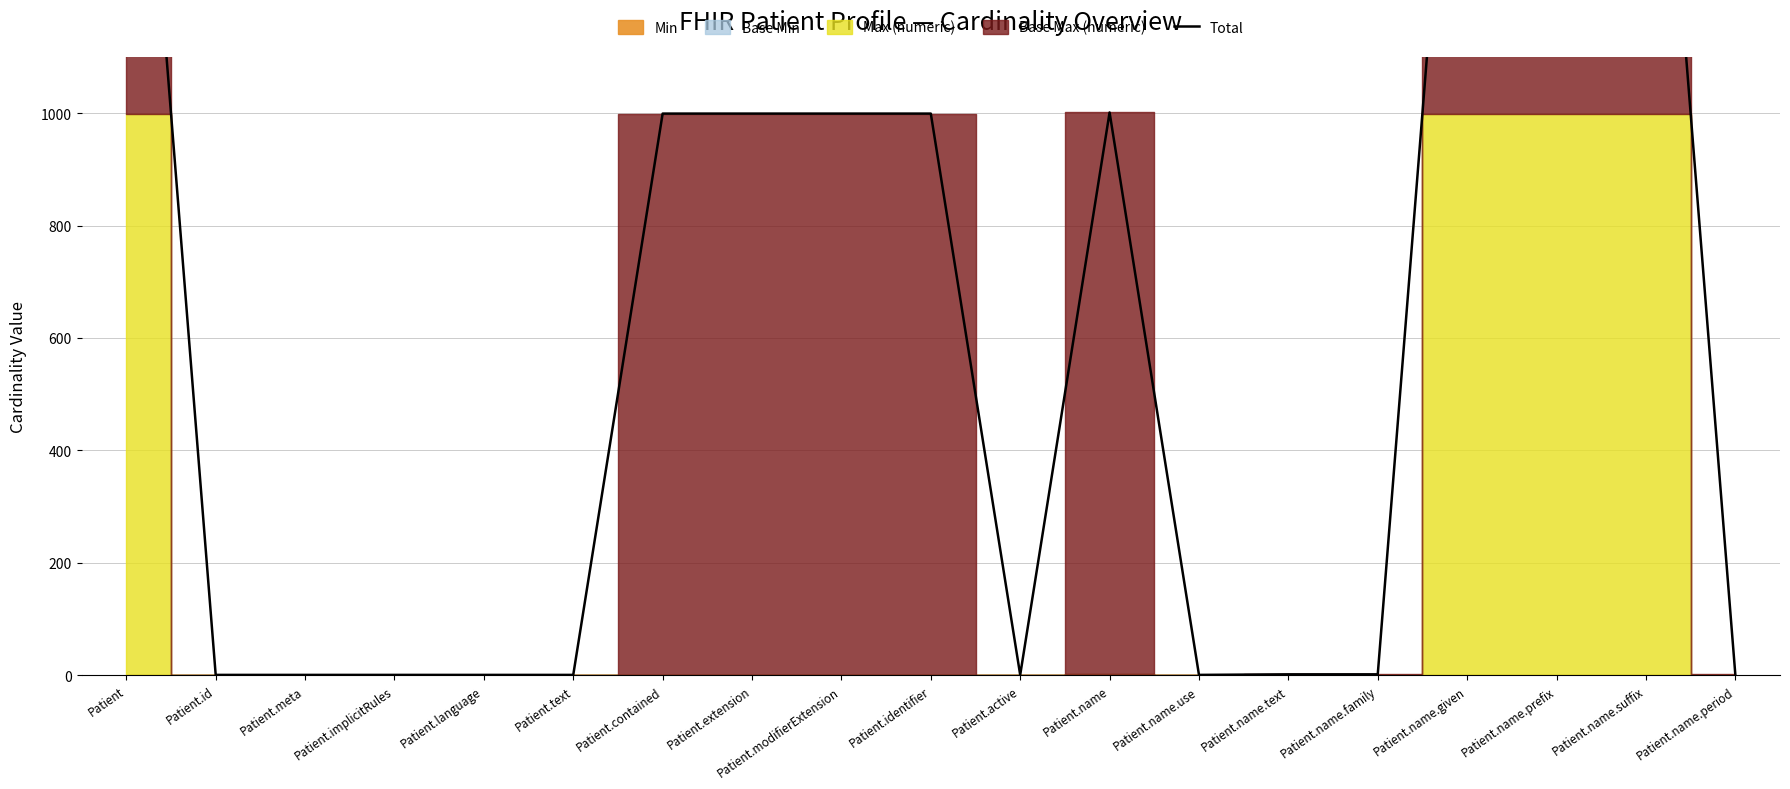

Which has a higher value, Patient.id or Patient.name?

Patient.name